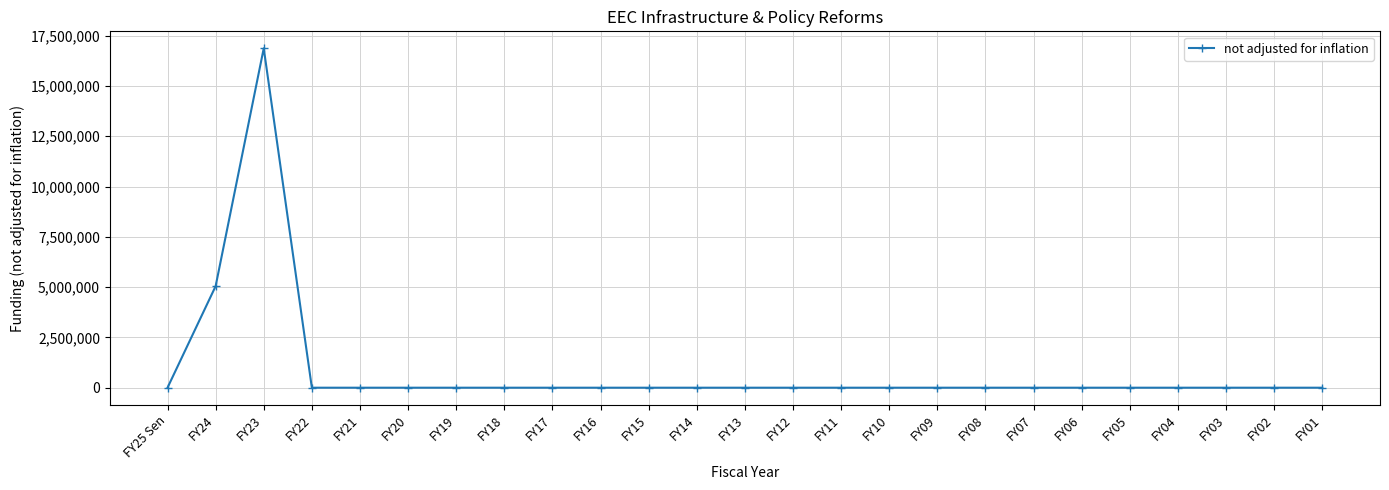

True or false: there are more than 0 points higher than both neighbors.

True